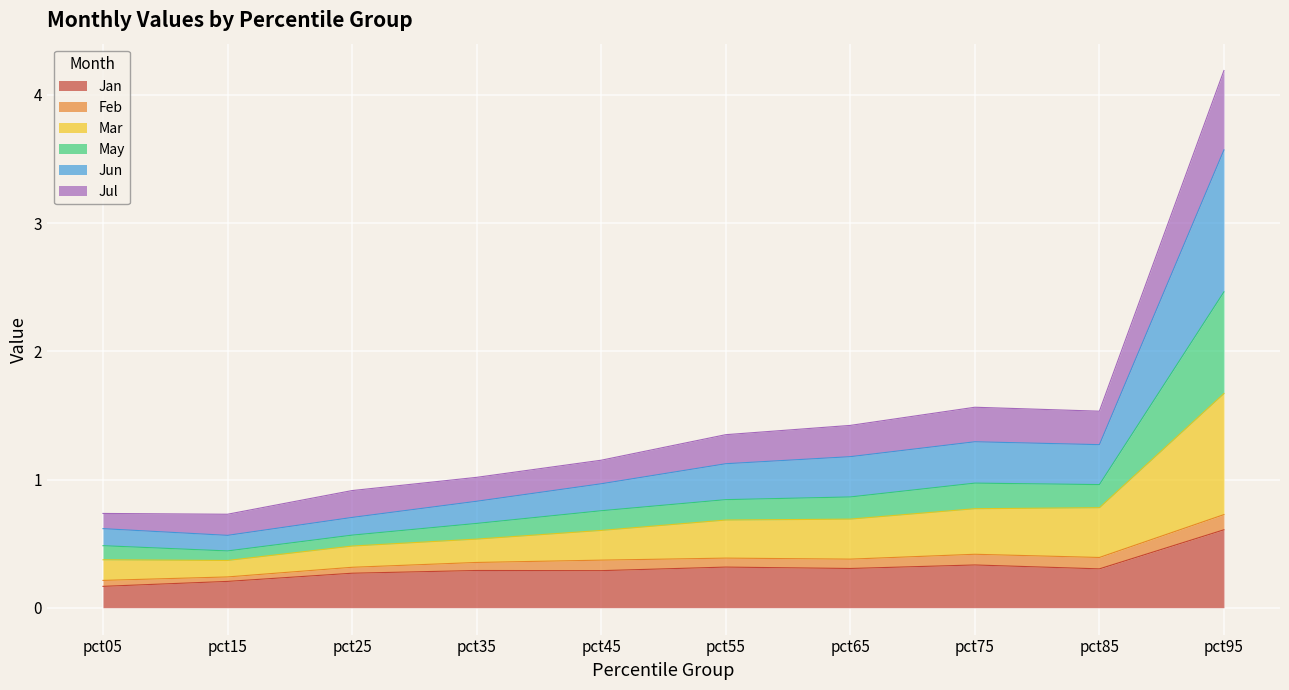

What is the approximate value of Jan at pct95?

0.6